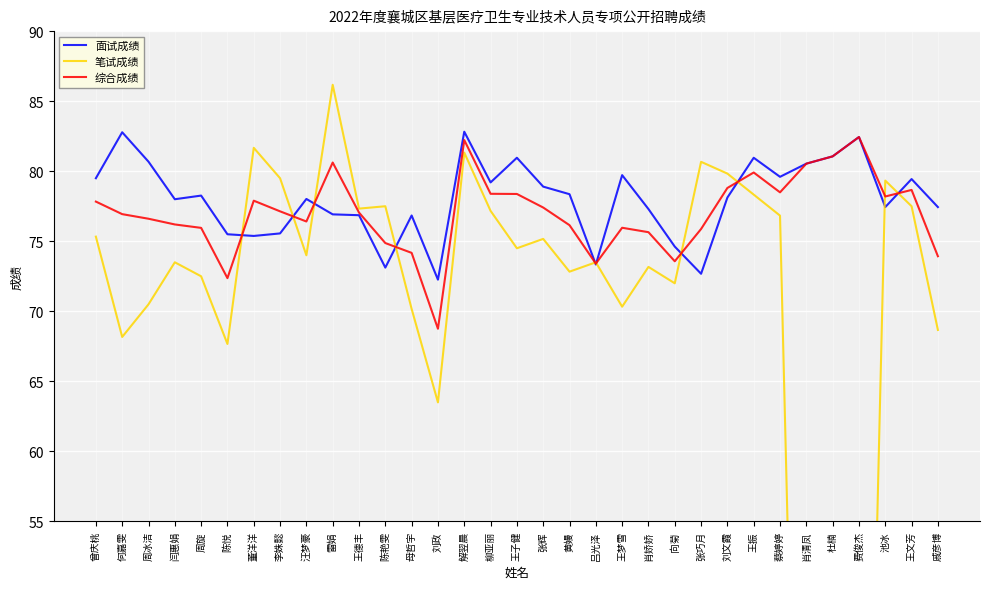

What is the greatest value displayed?

86.2